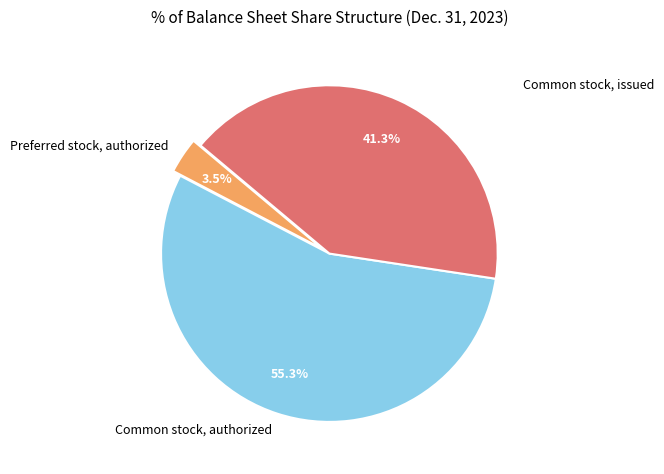

Combined, do Common stock, authorized and Preferred stock, authorized account for over 50%?

Yes